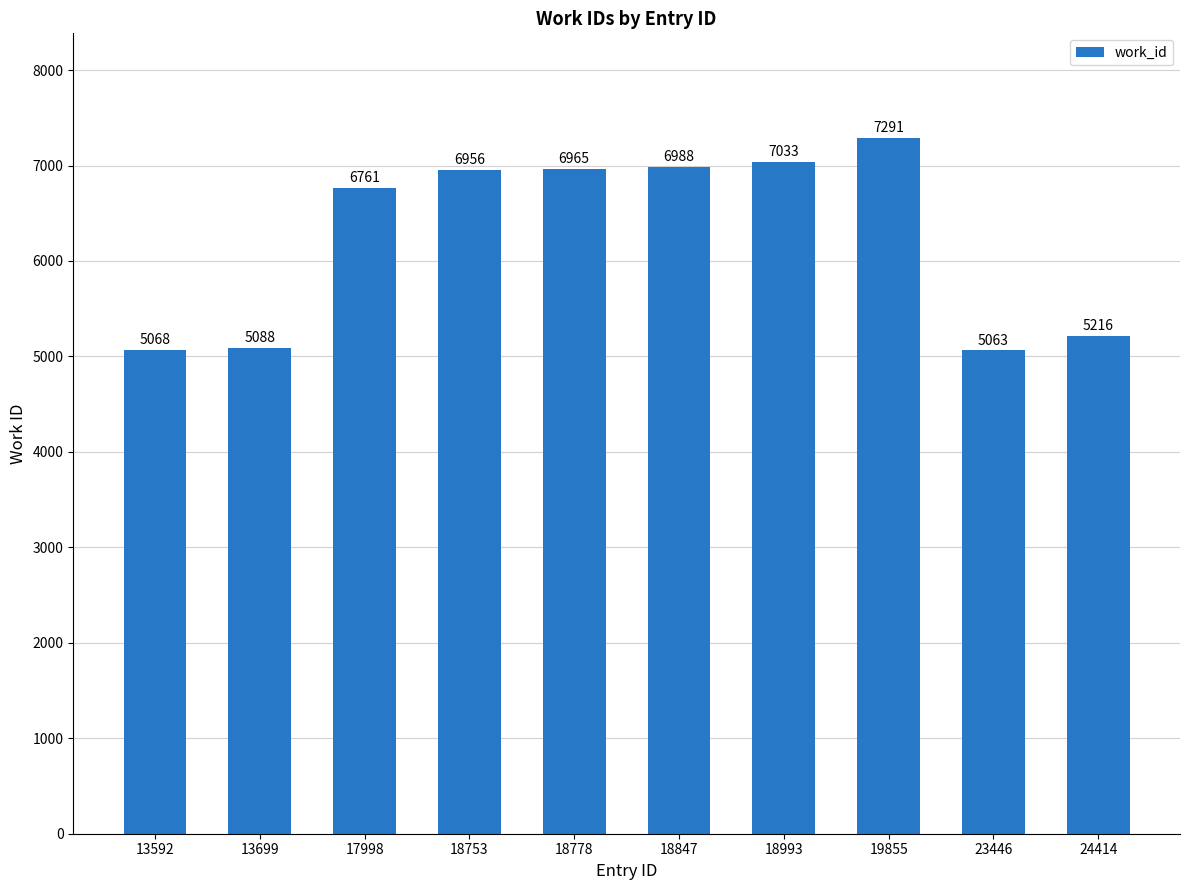

How many bars are there in total?

10